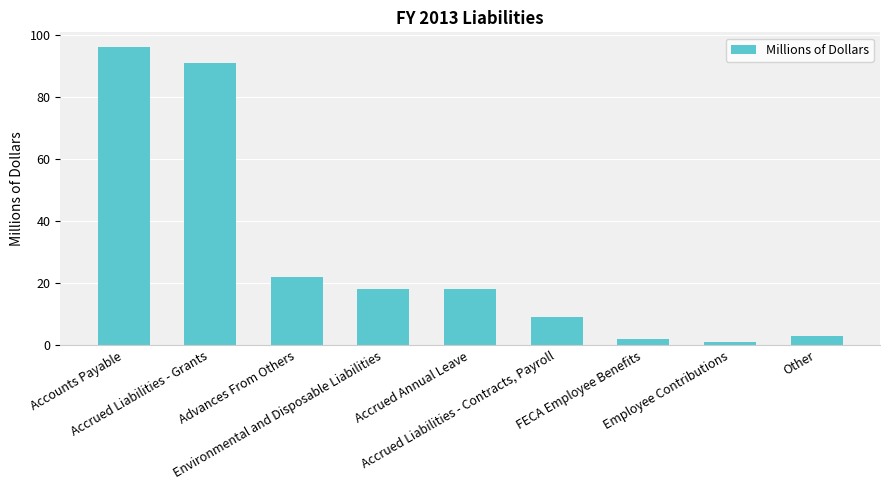

What is the label of the 2nd bar from the left?

Accrued Liabilities - Grants